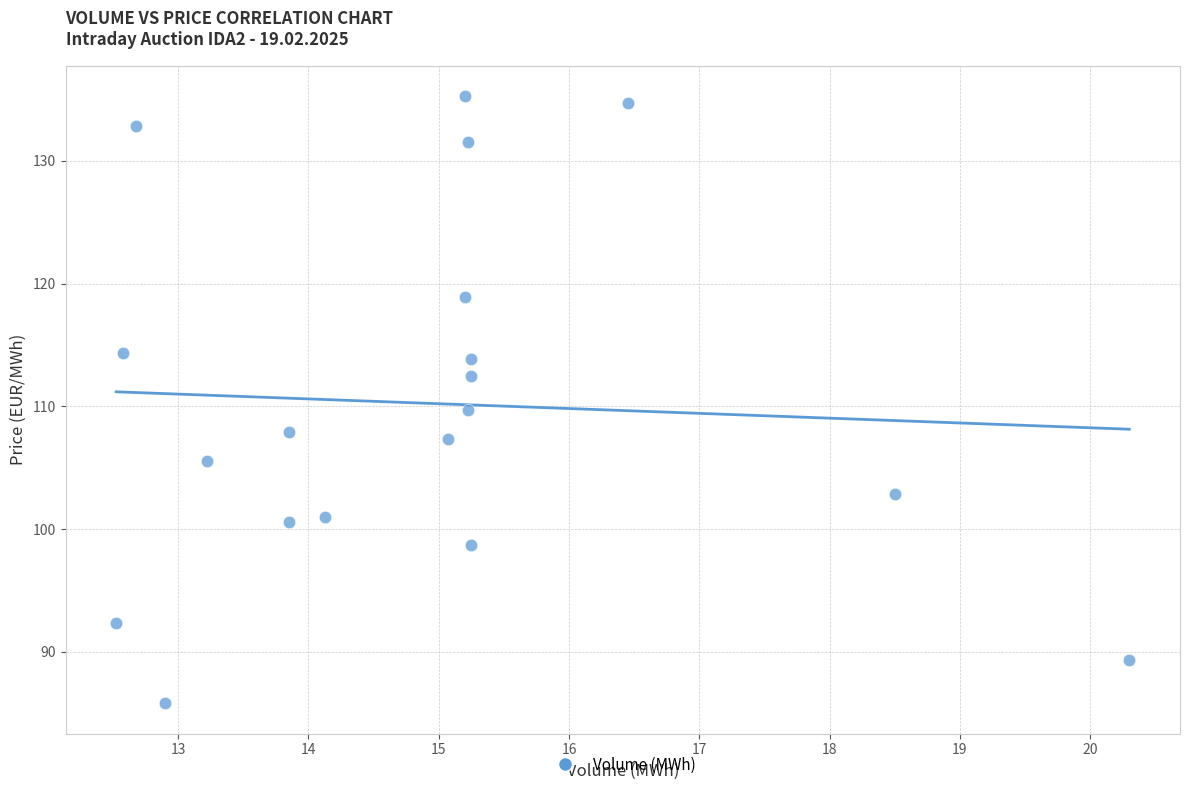

What is the range of X values (max minus min)?

7.8